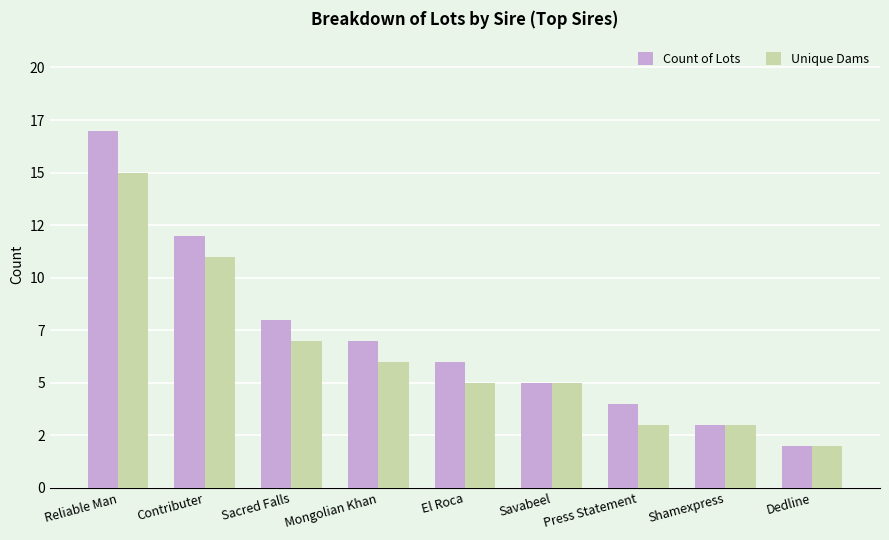

What are all the series names shown in the legend?

Count of Lots, Unique Dams